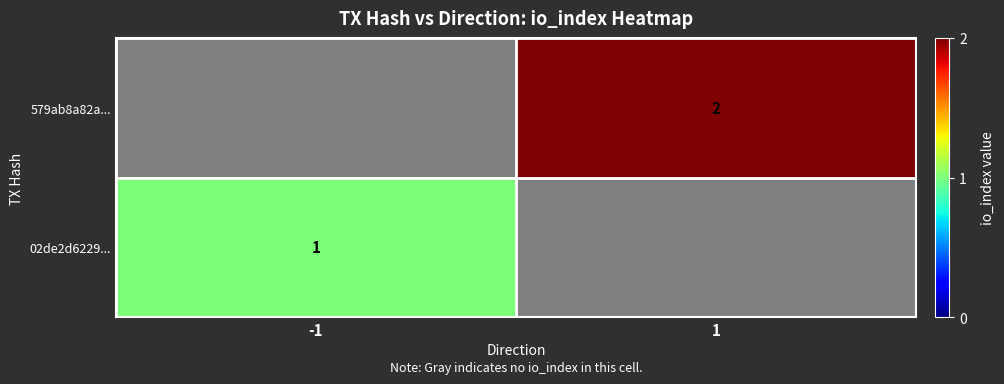

At -1, list the series in order from largest to smallest.

02de2d6229..., 579ab8a82a...